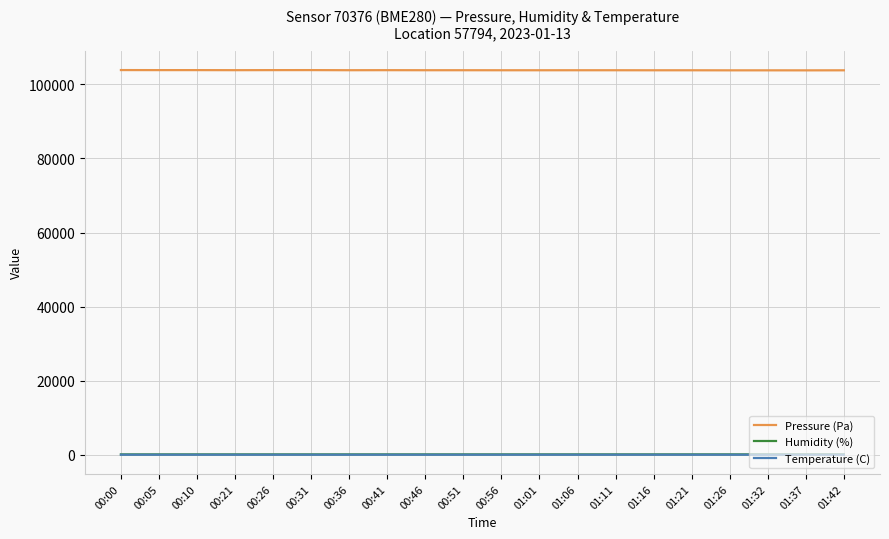

What is the lowest value of the Temperature (C) series?

-11.5